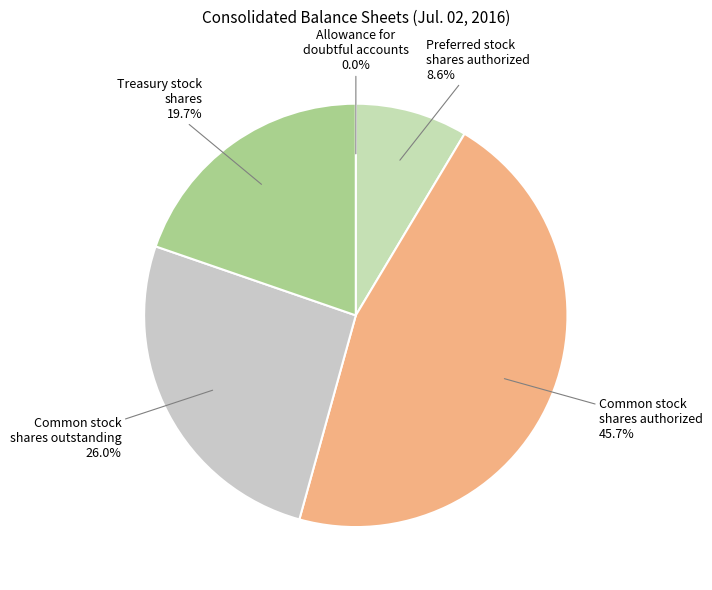

Does Treasury stock shares represent more than half of the total?

No